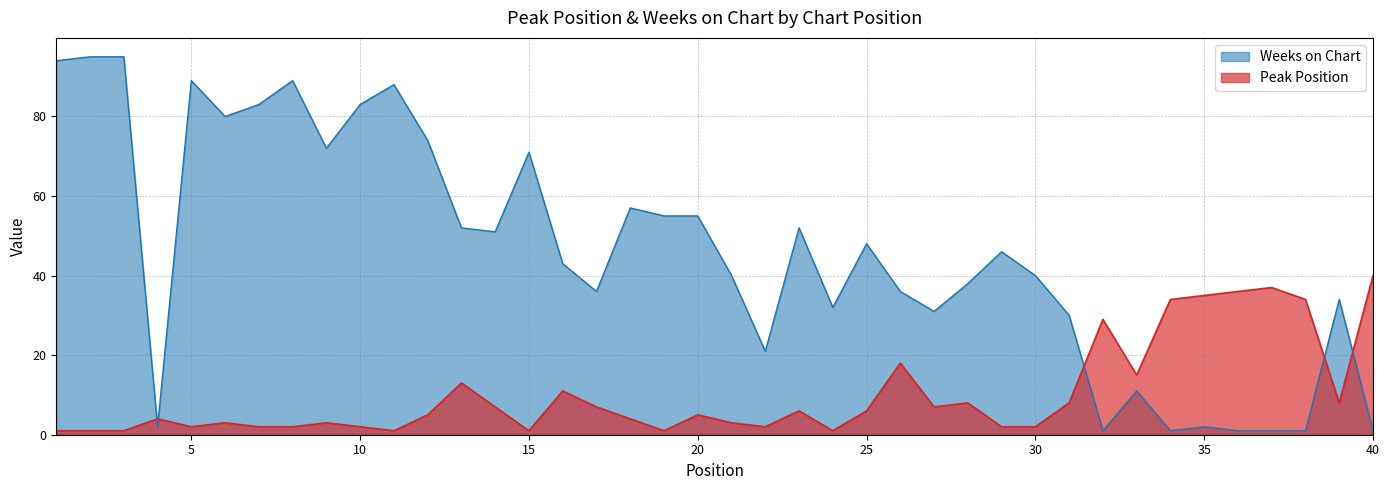

List the series in order of their peak value, highest first.

Weeks on Chart, Peak Position